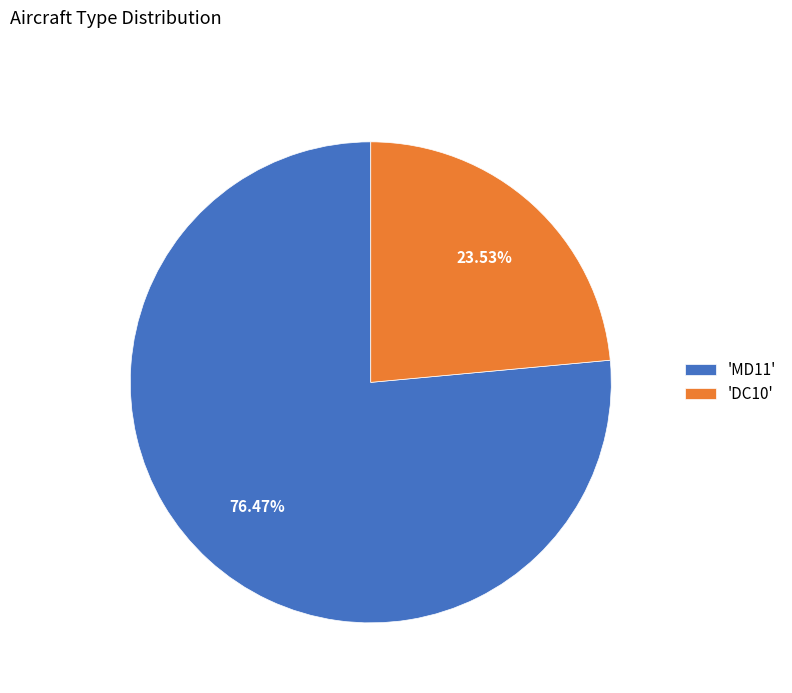

Approximately how many times larger is the value at 'DC10' compared to 'MD11'?

0.3